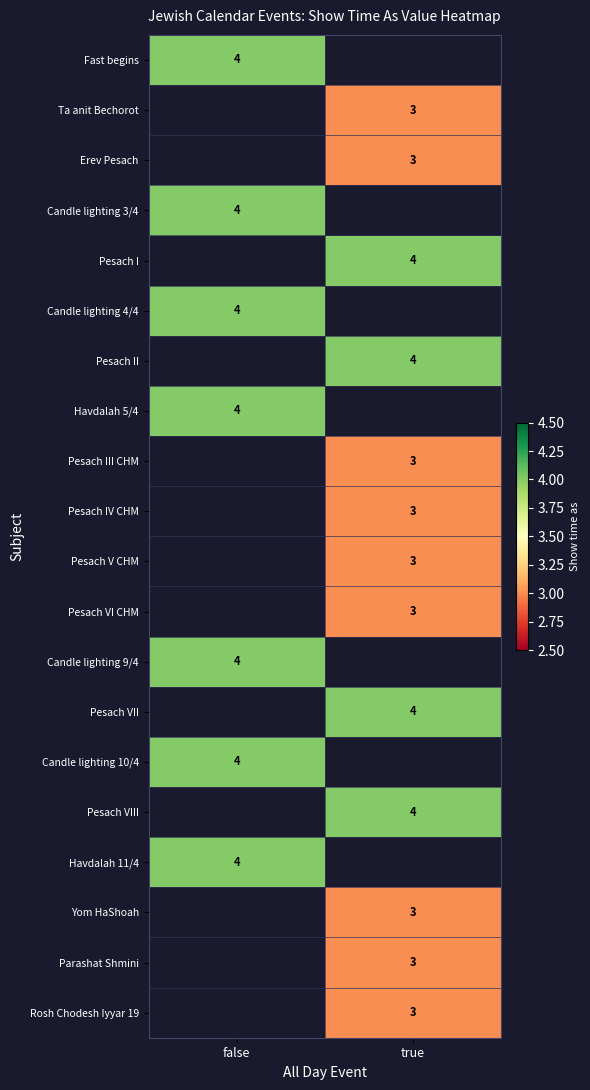

The Pesach I series shows 2 at true. True or false?

False